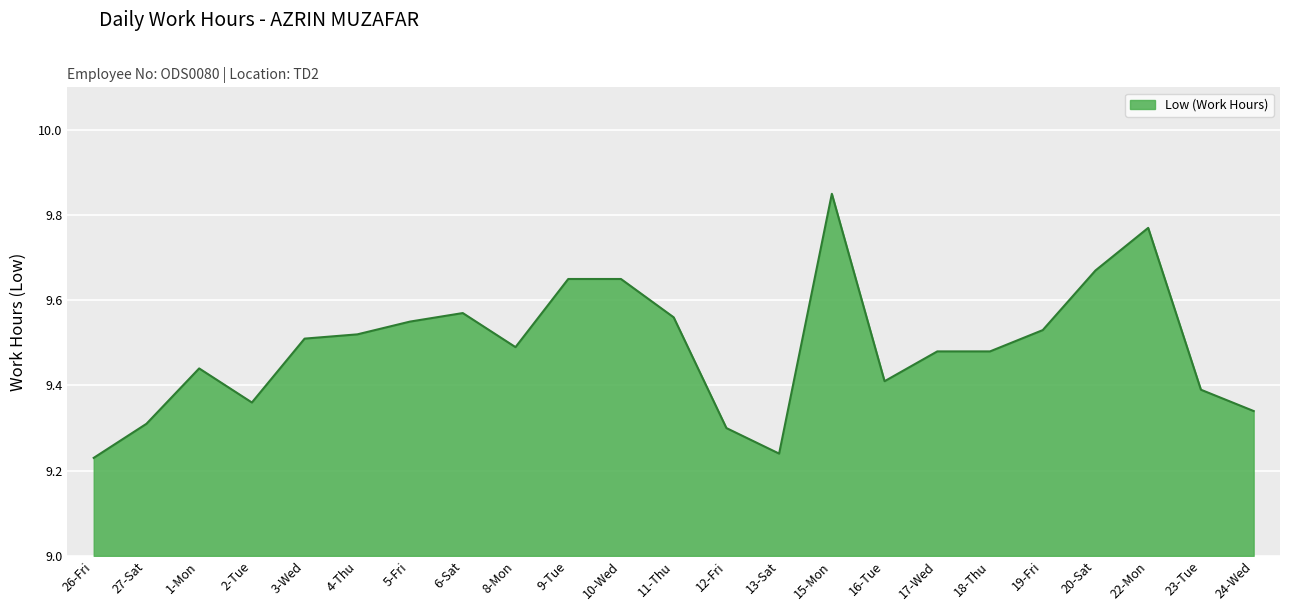

Which has a higher value, 12-Fri or 17-Wed?

17-Wed